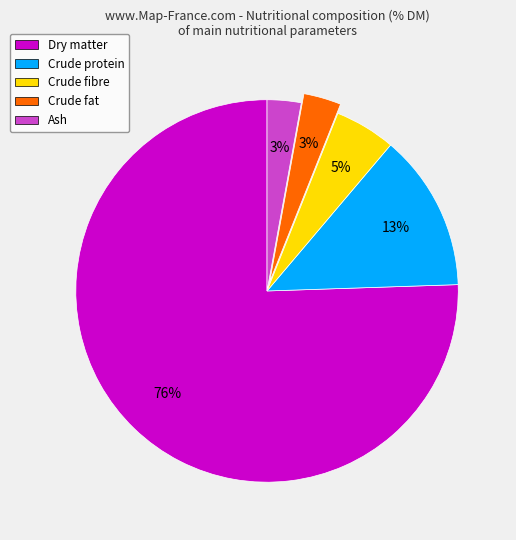

Does any single category account for the majority?

Yes